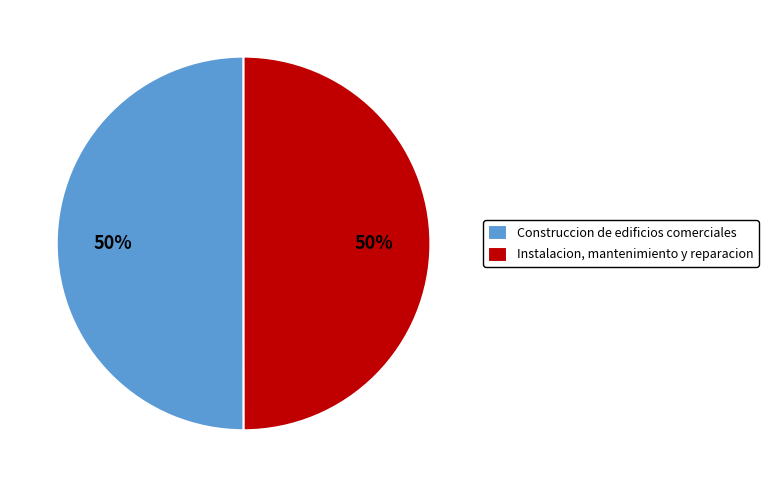

The Instalacion, mantenimiento y reparacion slice represents 50% of the pie. True or false?

True